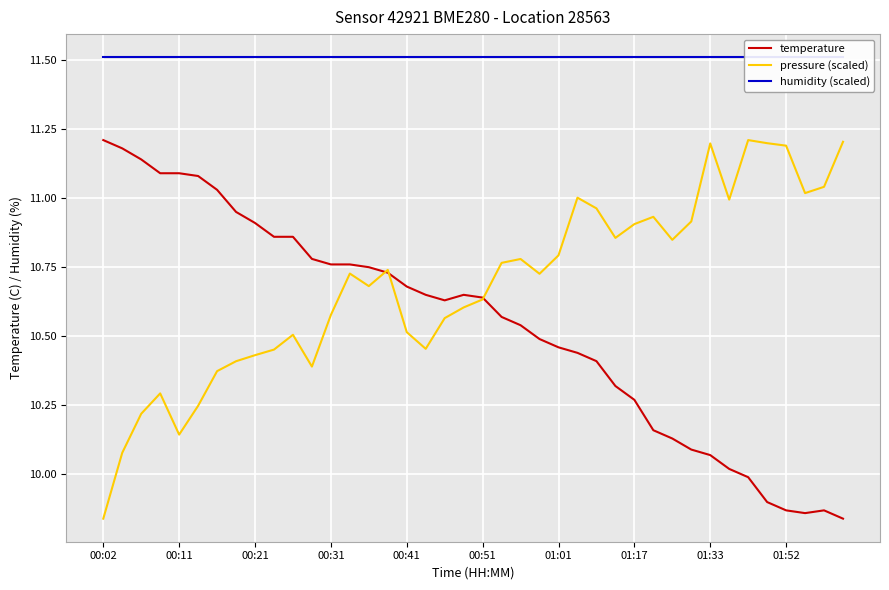

Which series has the largest range (max minus min)?

temperature